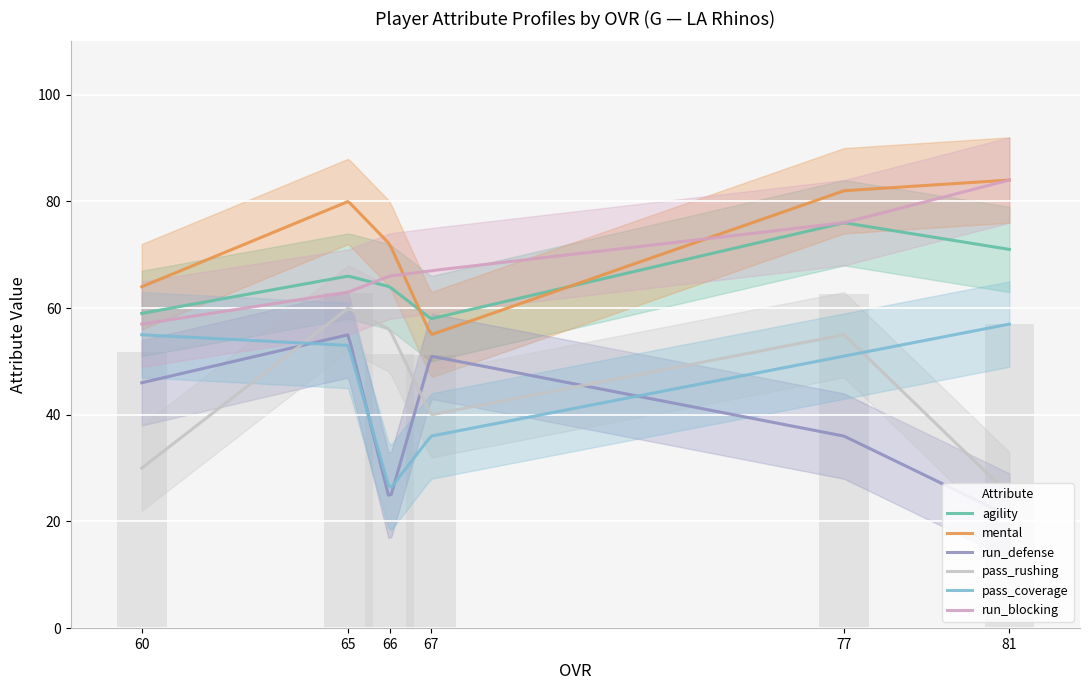

At which category is the sum across all series the highest?

65